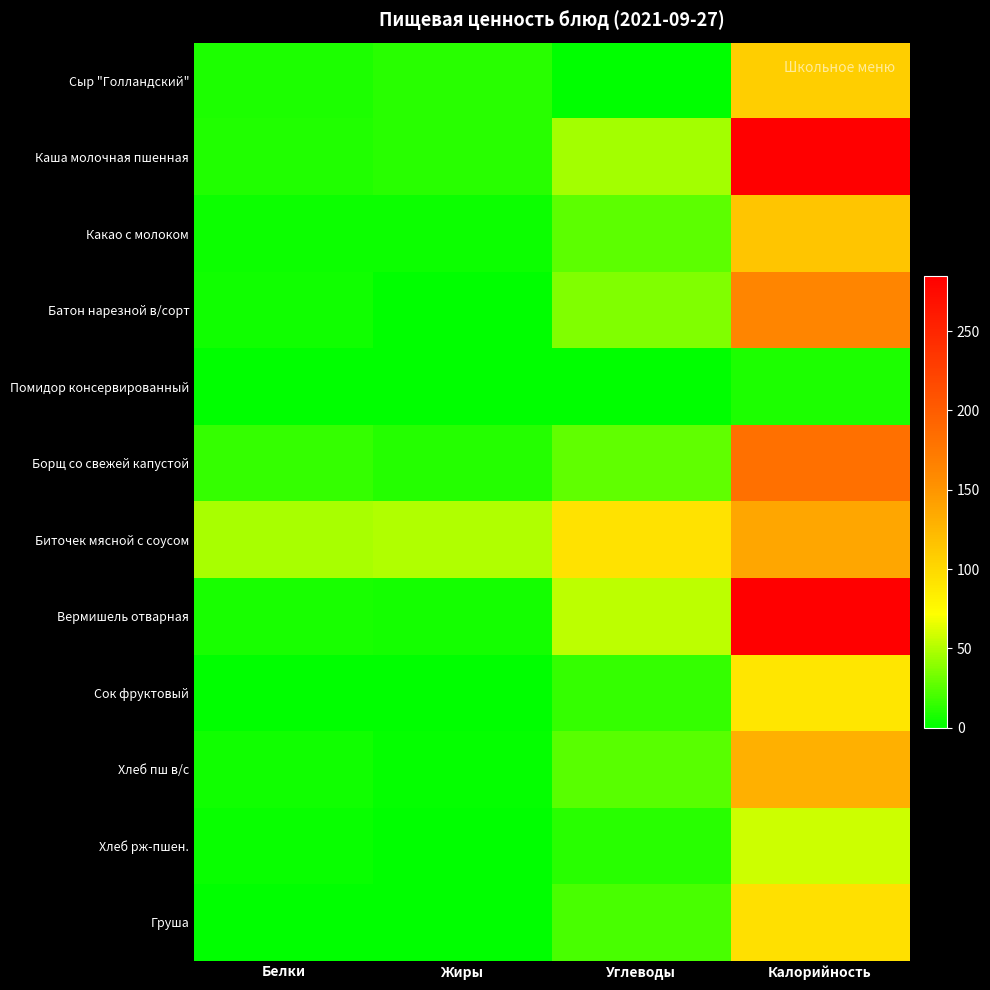

At how many categories does at least one series exceed 224?

1